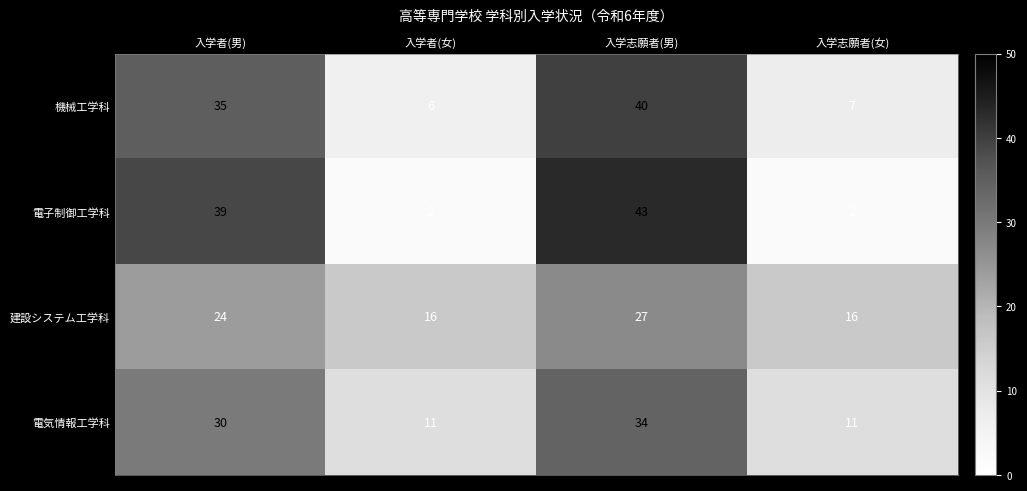

What is the total value across all series at 入学志願者(女)?

36